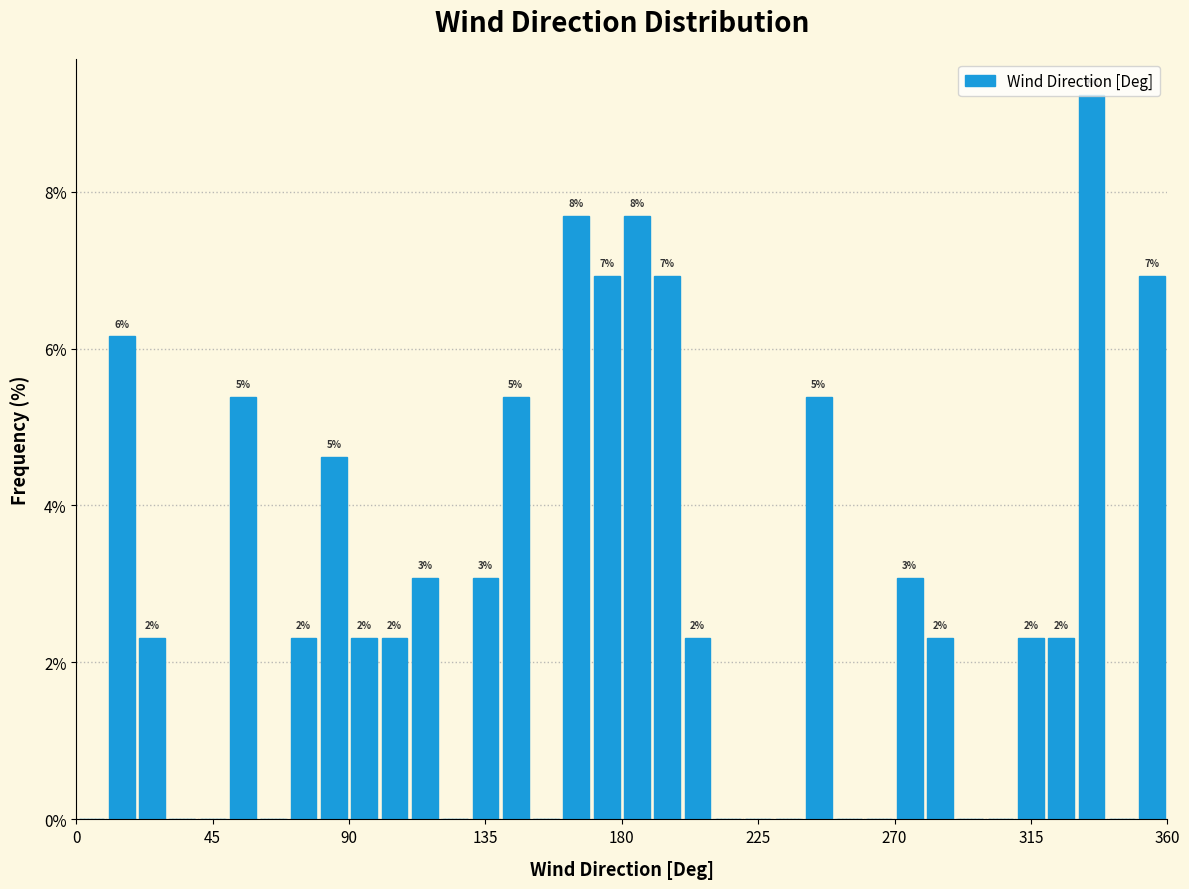

Around what value on the x-axis is the tallest bar? Give the approximate position of its centre, as read against the axis.

335